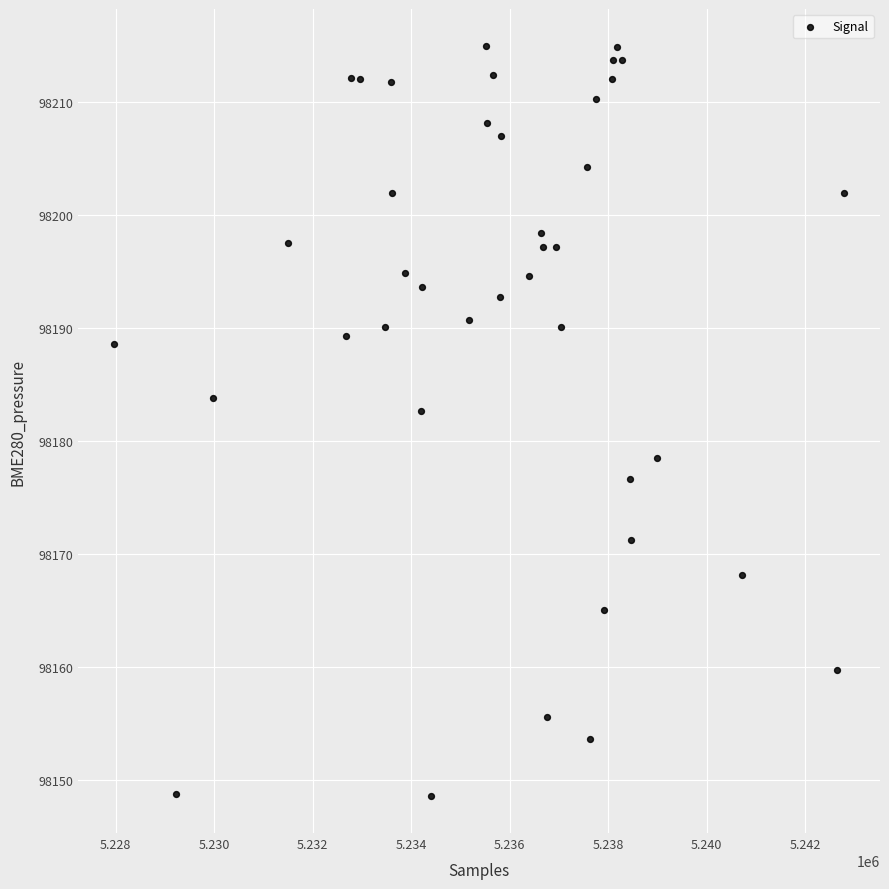

What is the range of Y values (max minus min)?

66.3